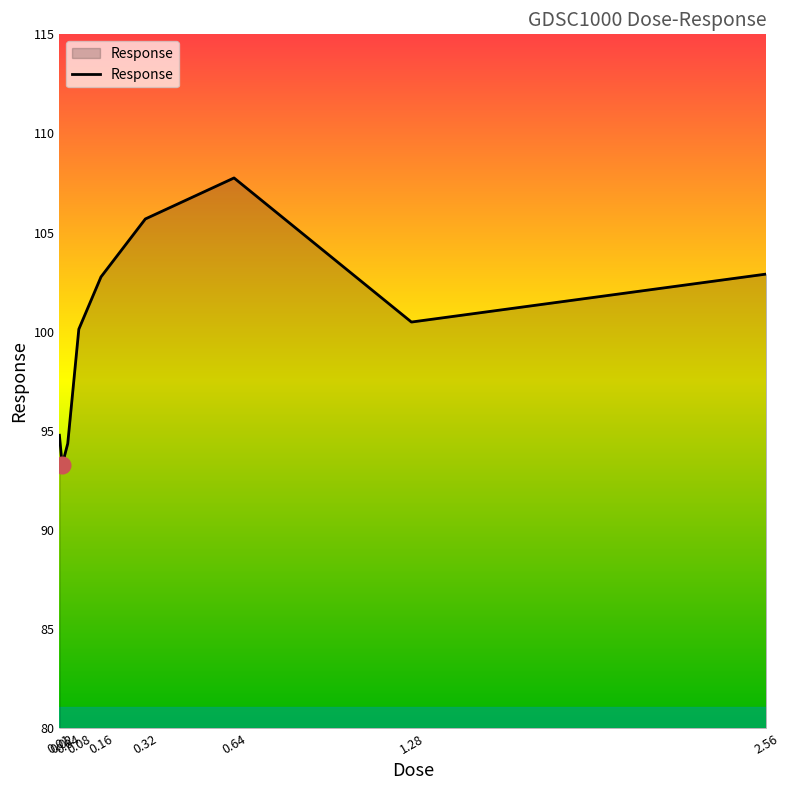

At which category does the data reach its first local valley?

0.02